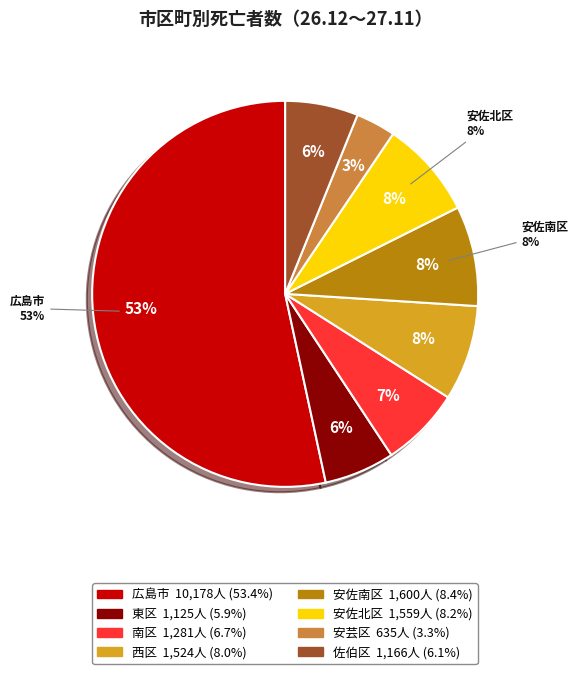

Does any single category account for the majority?

Yes